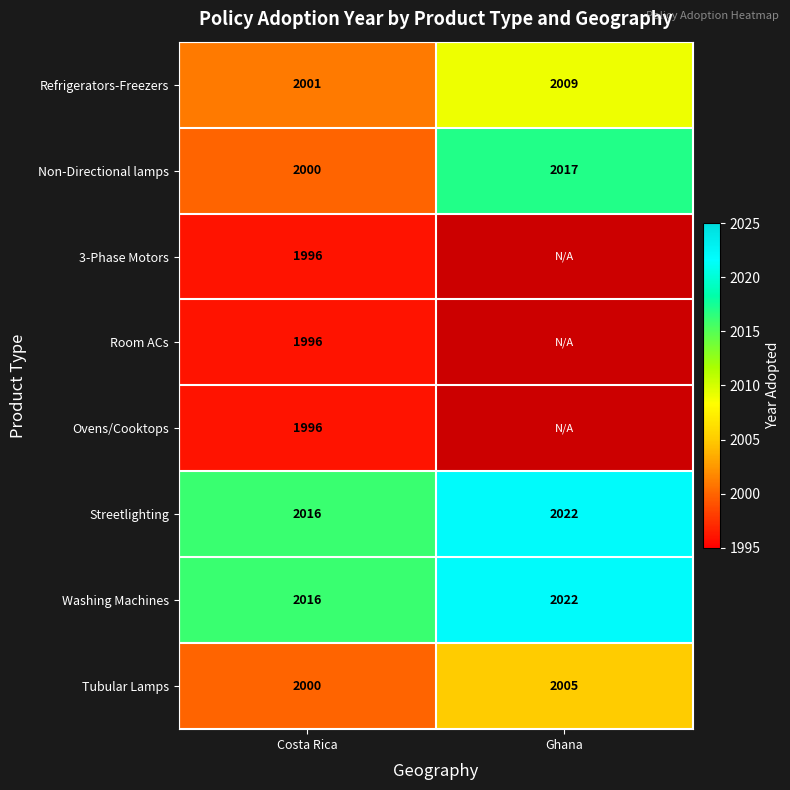

Rank the categories by Tubular Lamps value from highest to lowest.

Ghana, Costa Rica